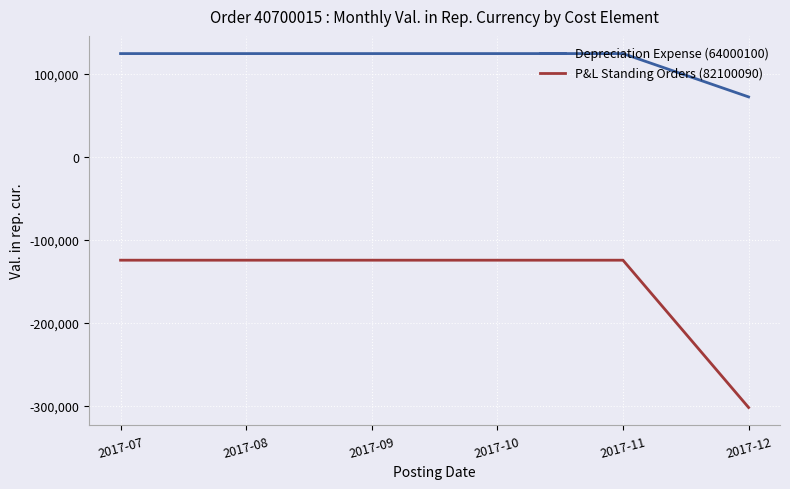

List the series in order of their peak value, lowest first.

P&L Standing Orders (82100090), Depreciation Expense (64000100)